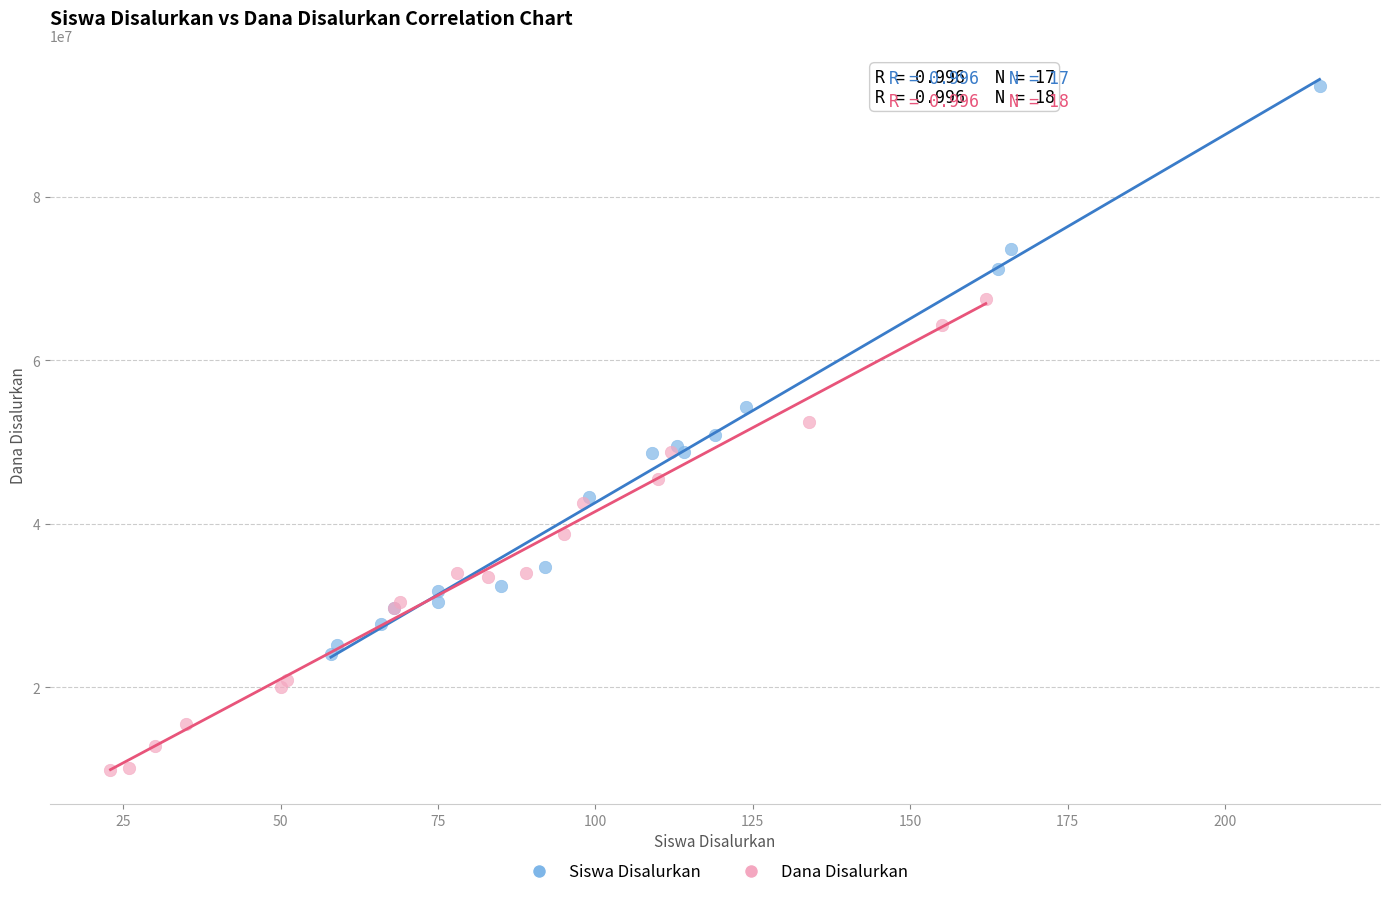

What are all the series names shown in the legend?

Siswa Disalurkan, Dana Disalurkan